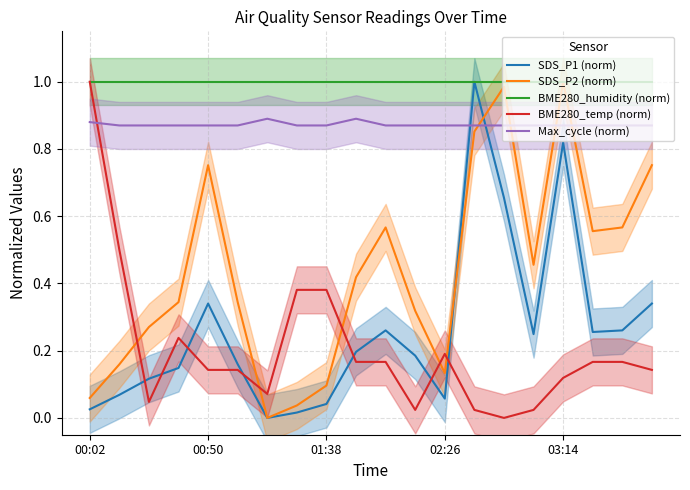

At 14, list the series in order from largest to smallest.

BME280_humidity (norm), SDS_P2 (norm), Max_cycle (norm), SDS_P1 (norm), BME280_temp (norm)